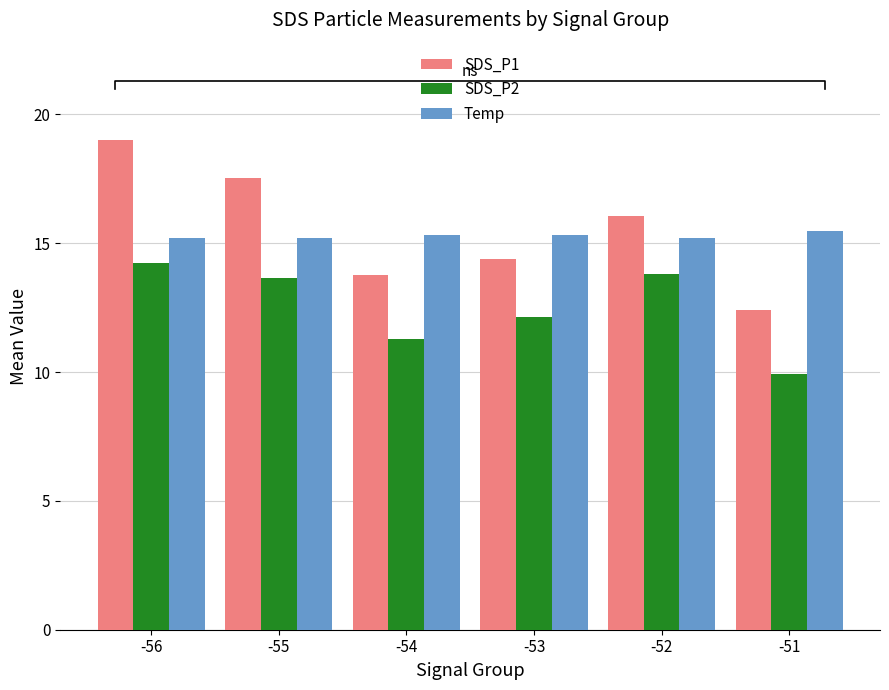

Where is SDS_P2 nearest to the value 12?

-53